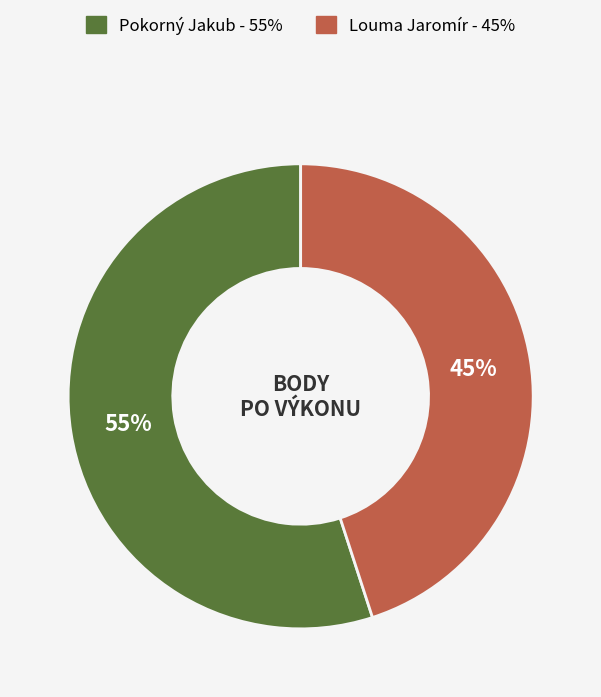

How many slices are in this pie chart?

2